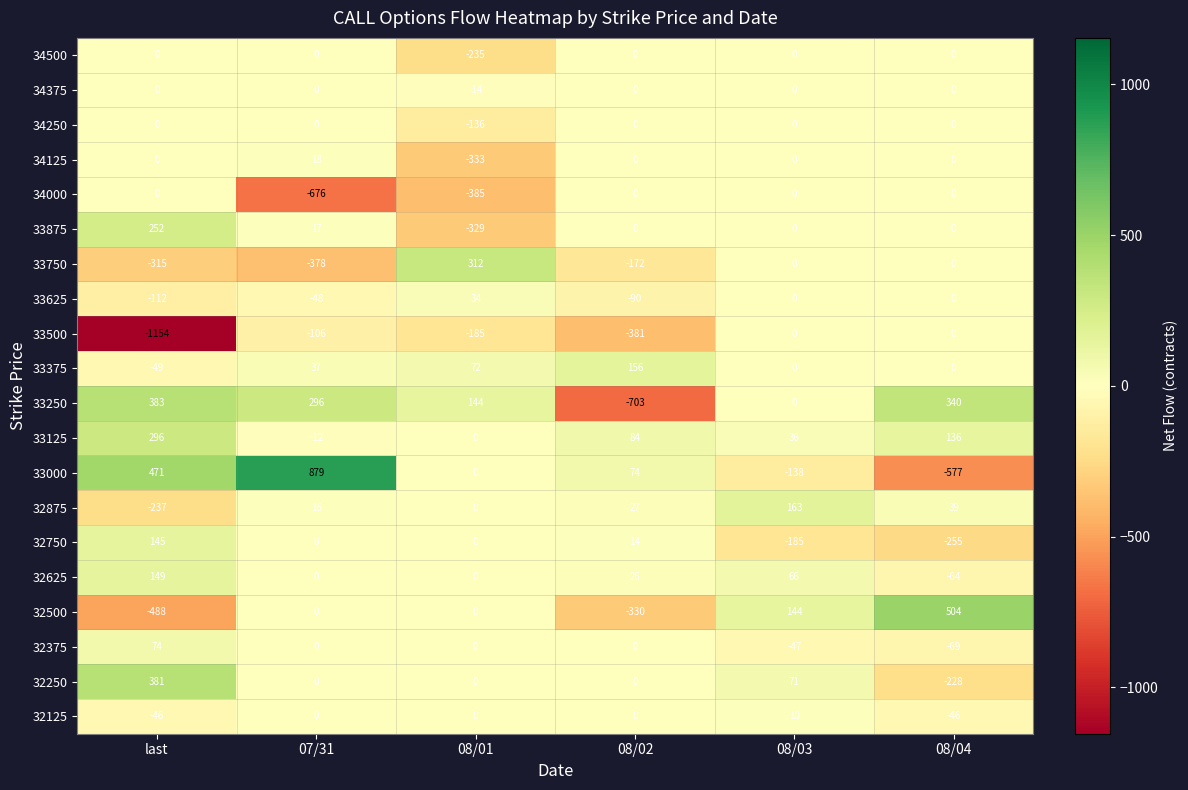

What is the difference between the maximum and minimum values in the 33750 series?

690